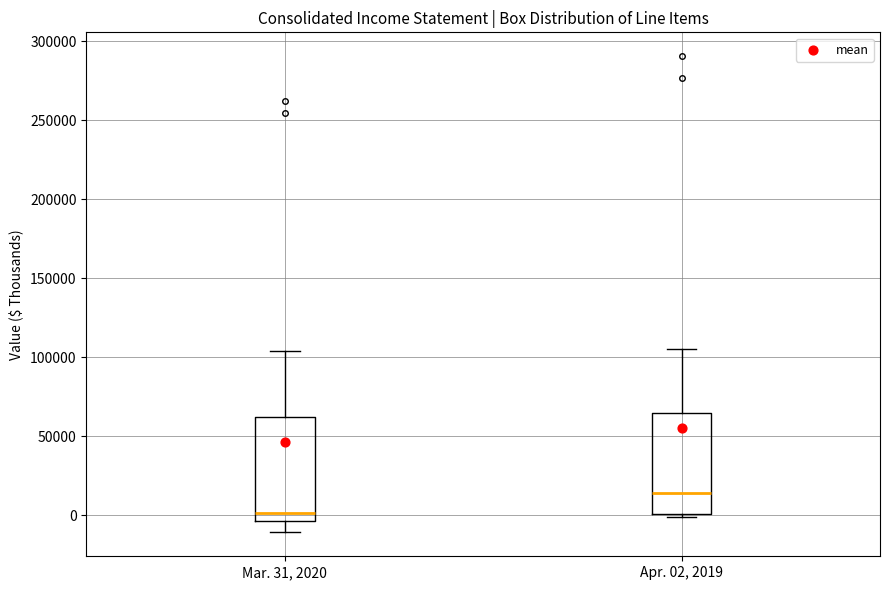

Which box has the highest median line?

Apr. 02, 2019